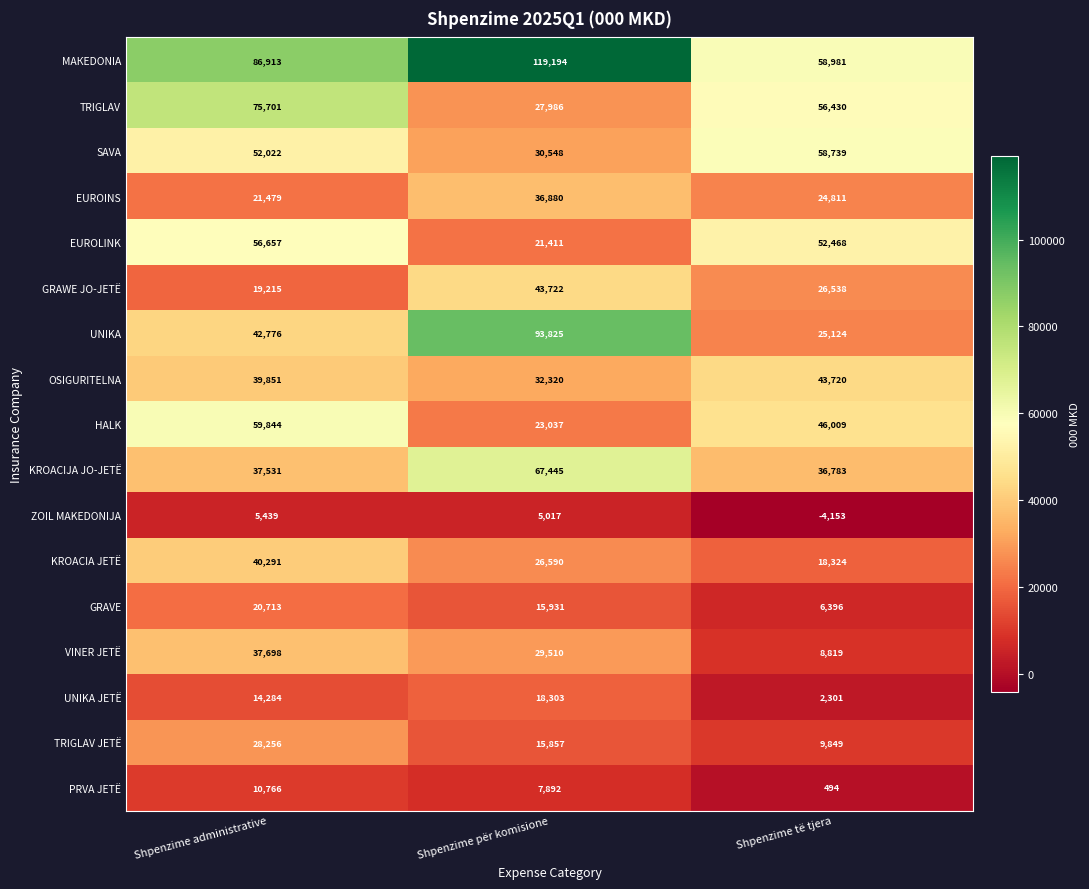

Which series has the largest total across all categories?

MAКEDONIA